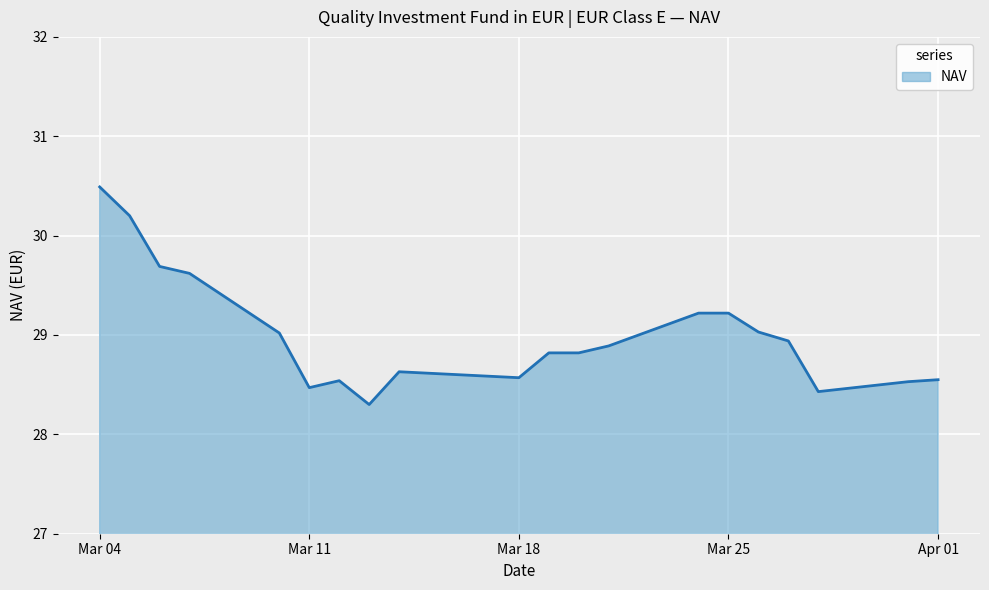

What is the difference between the maximum and minimum values?

2.2